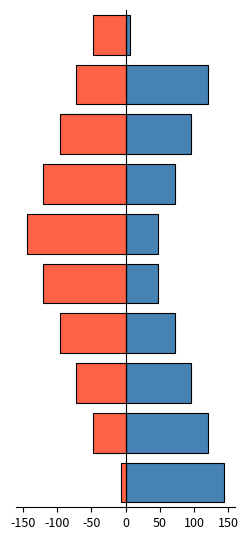

Count the number of data series in this chart.

2